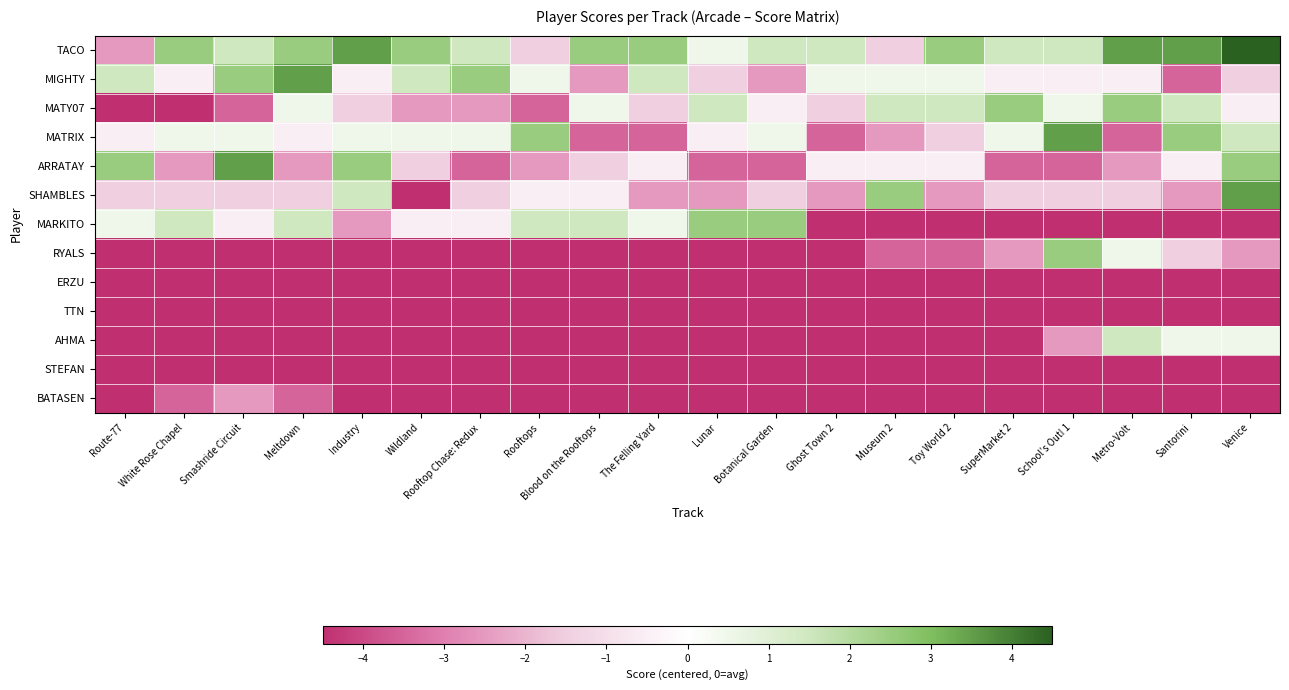

Between Santorini and Botanical Garden, which is larger?

Santorini